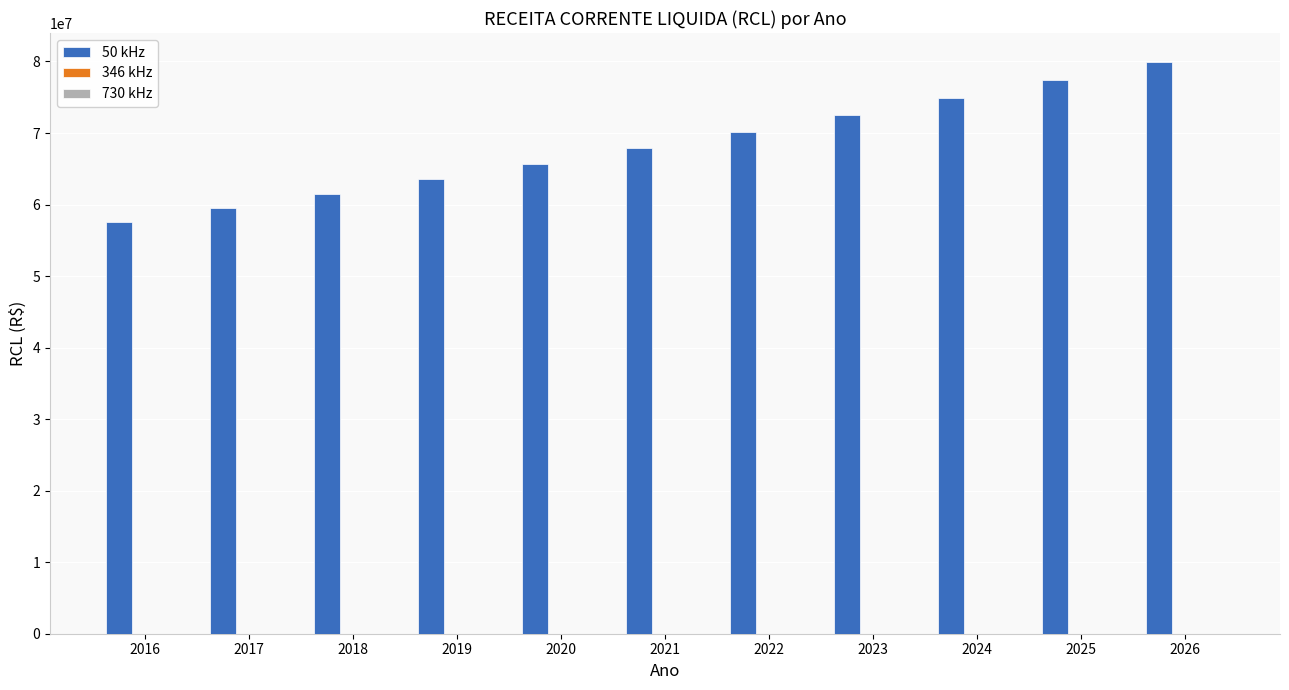

What is the approximate value at 2023?

72485364.2